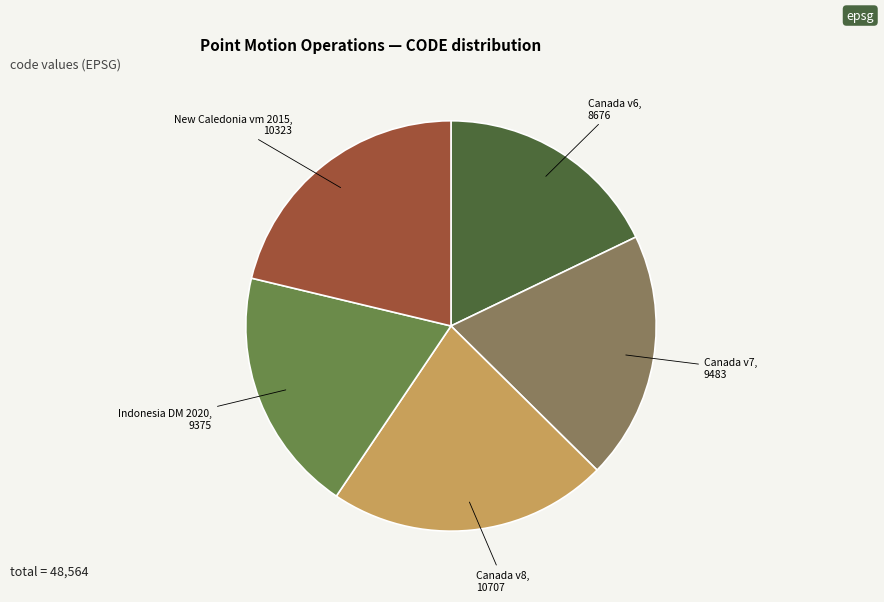

Which has a higher value, Canada v8 or Canada v6?

Canada v8